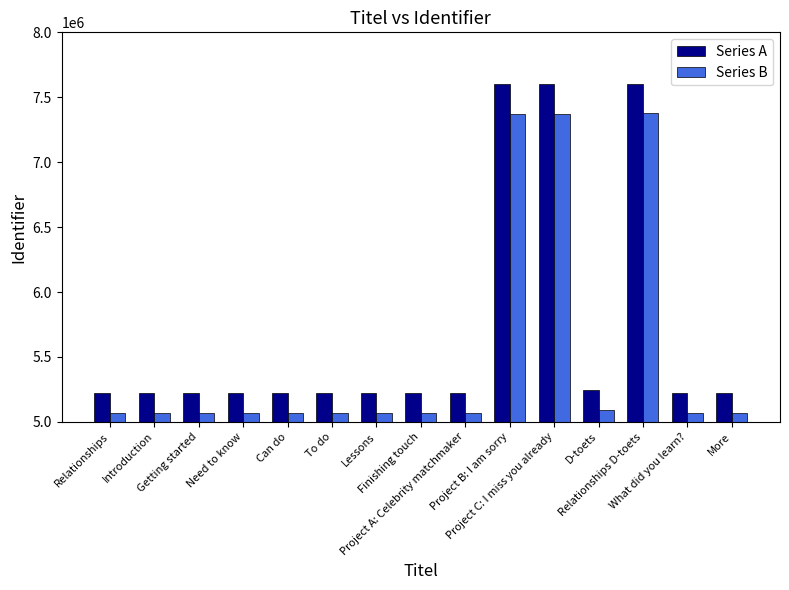

Which series has the largest range (max minus min)?

Series A